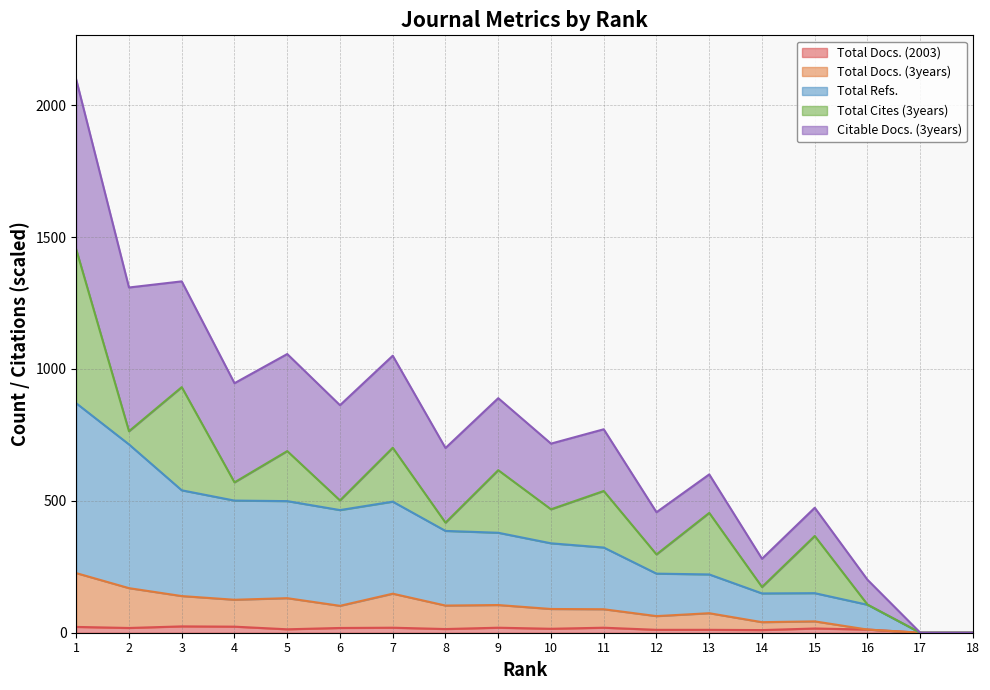

At which category does the chart reach its minimum across all series?

17